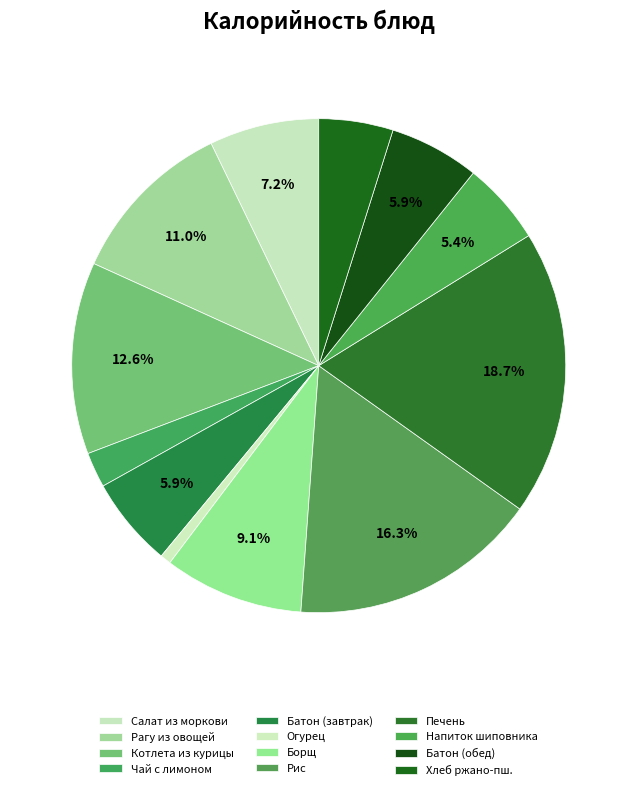

Count the number of slices in the pie.

12